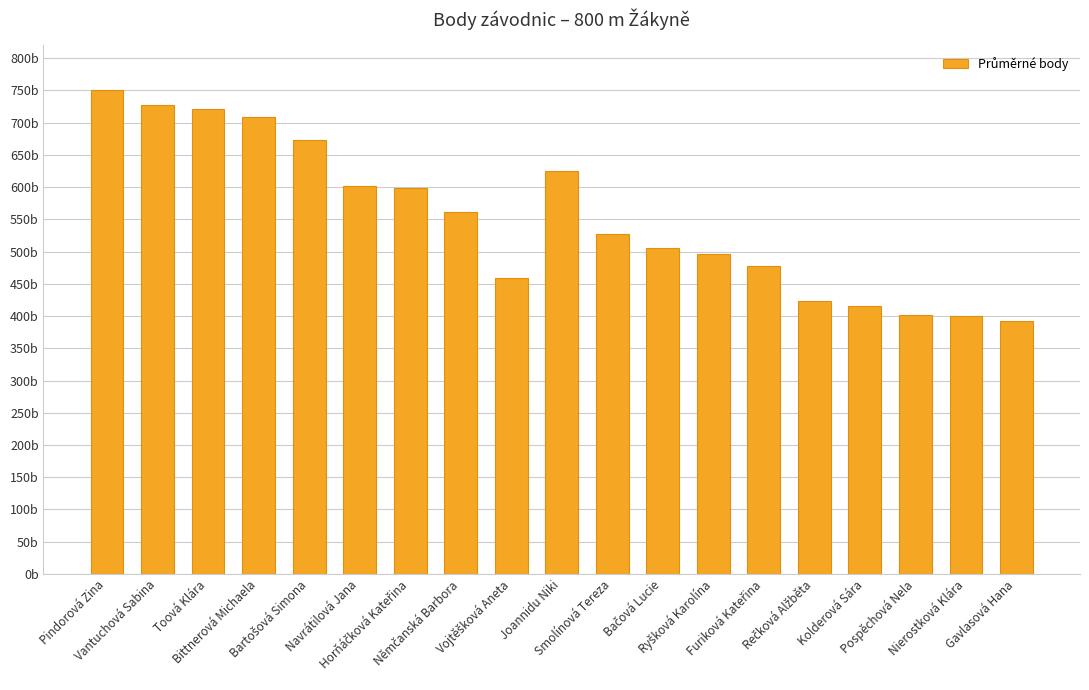

Does the chart contain any negative values?

No